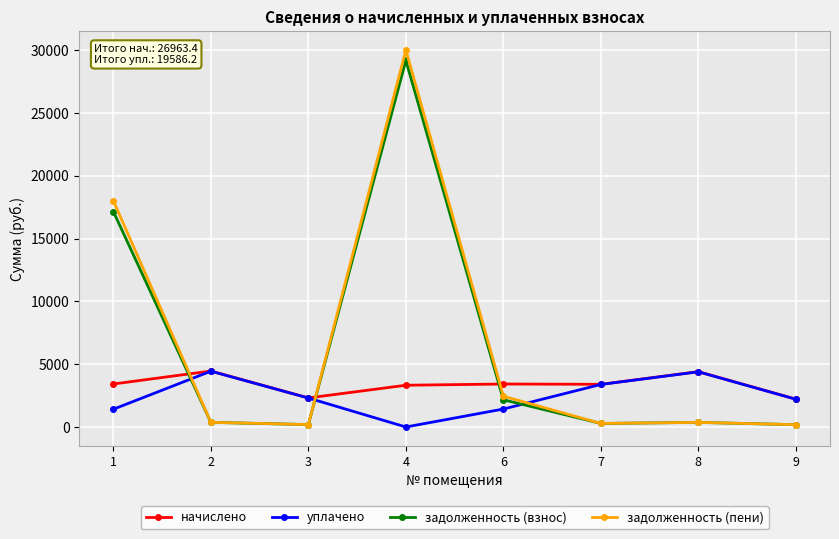

Does the chart display data point markers on the line(s)?

Yes